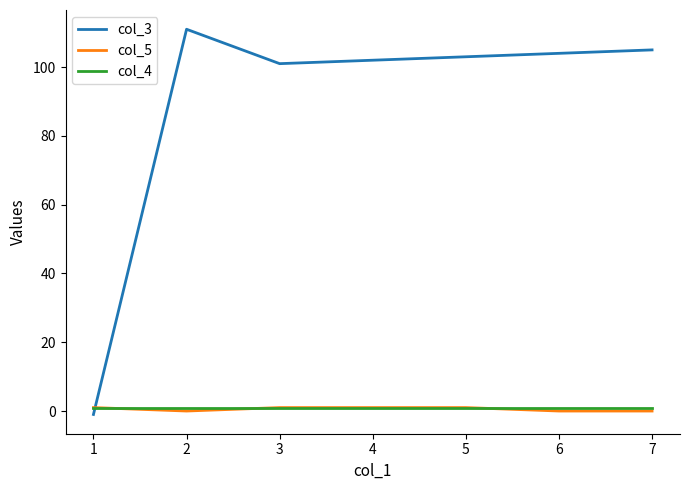

What is the average value of the col_4 series?

1